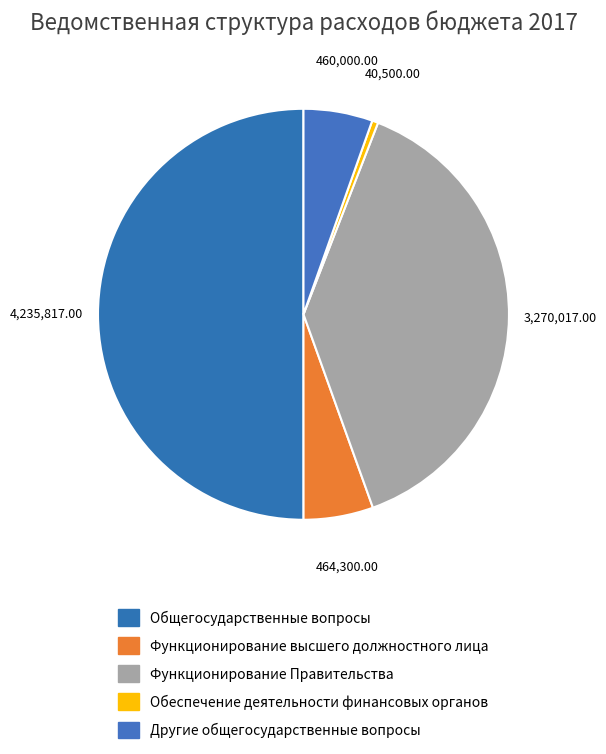

What percentage do Функционирование высшего должностного лица and Другие общегосударственные вопросы together represent?

10.9%